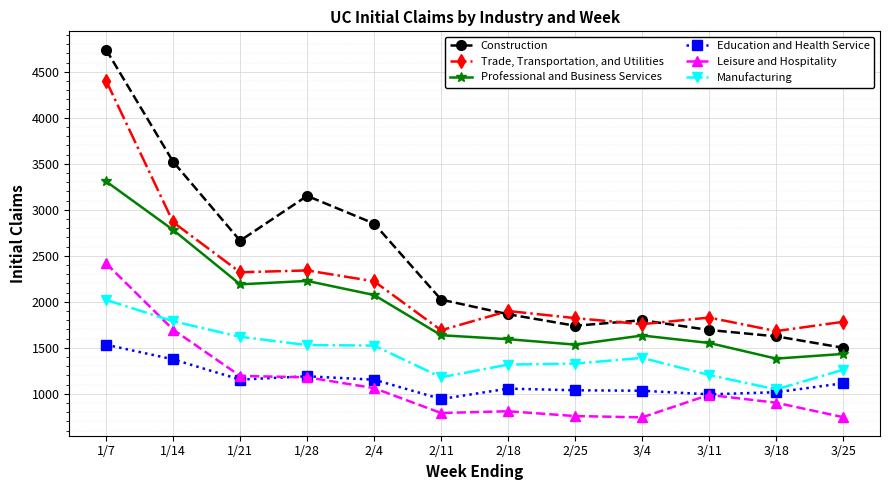

Between 1/21 and 2/25, which series saw the biggest shift?

Construction